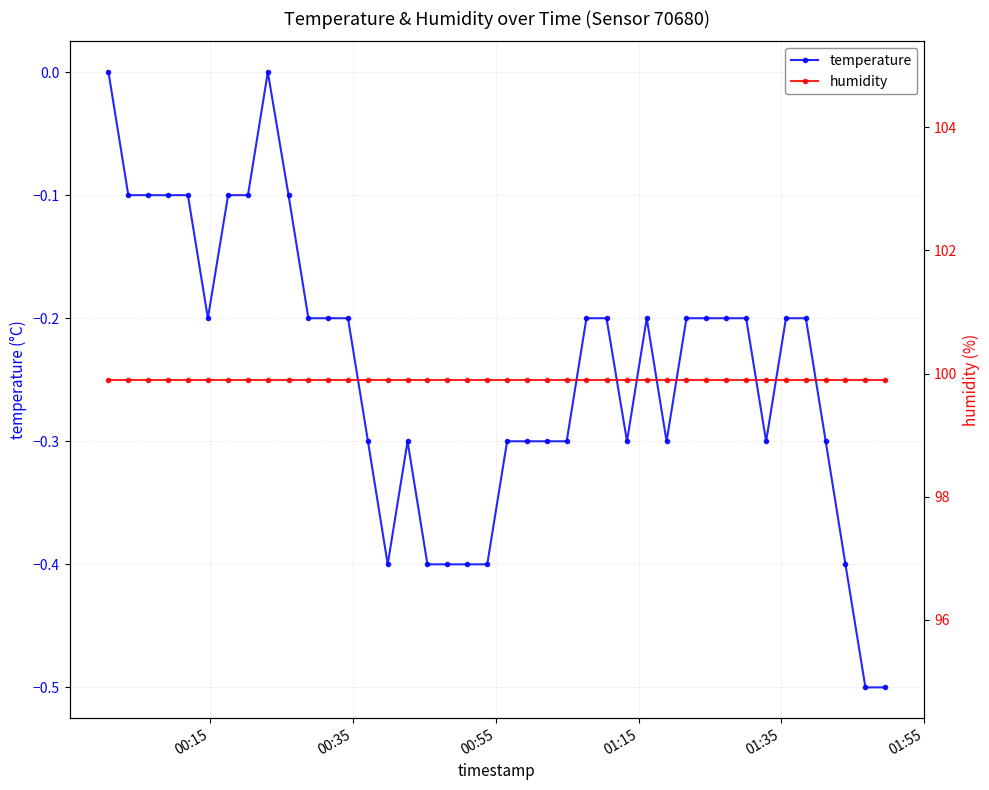

What is the value of the temperature point at the 25th from the left?

-0.2